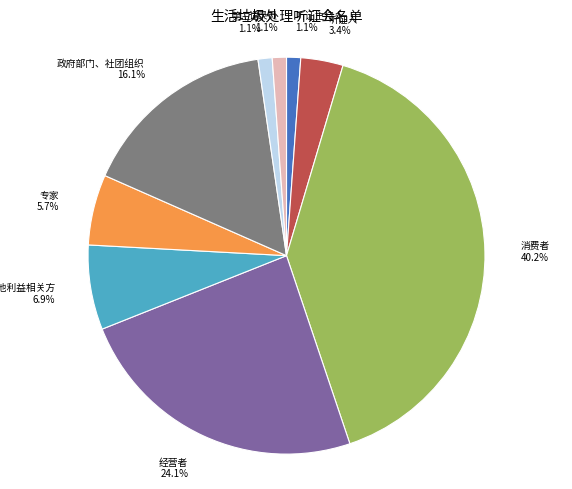

Is the sum of 听证主持人 and 听证人 greater than half?

No